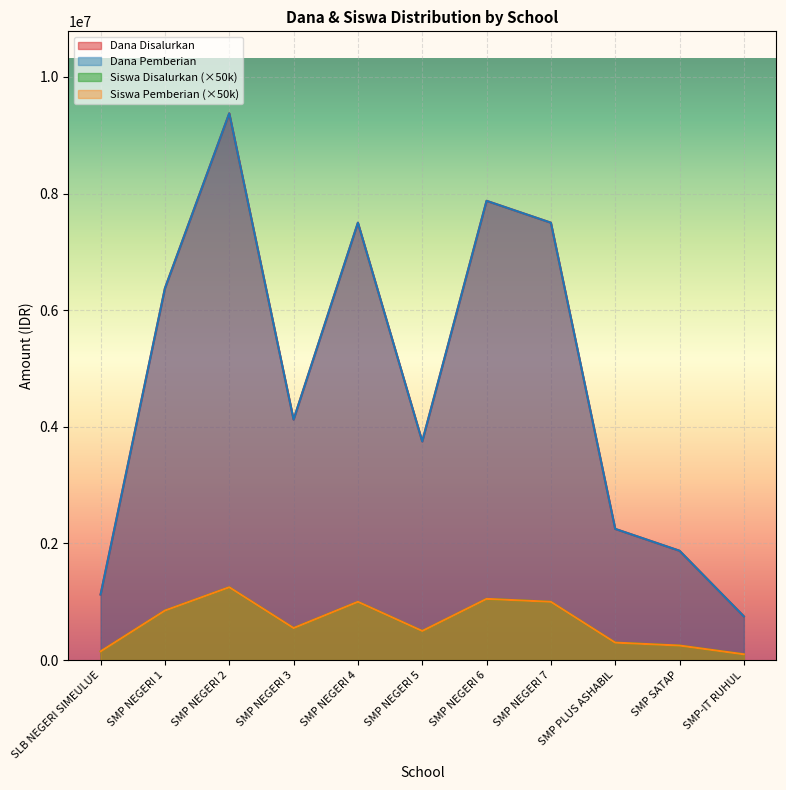

At how many categories does at least one series exceed 6052439?

5